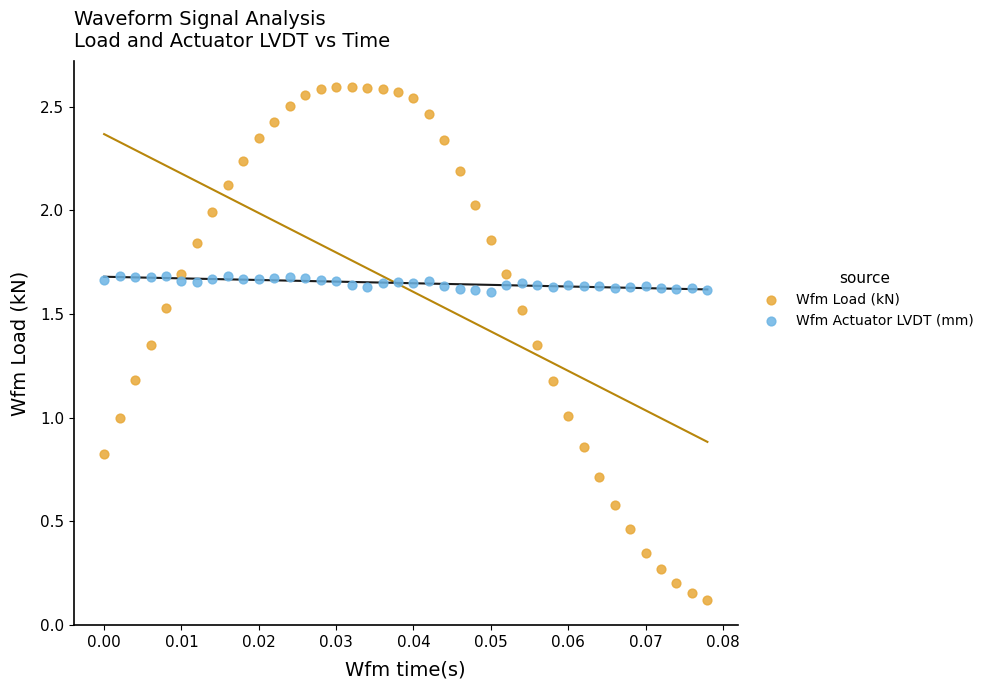

Which series contains the highest Y value?

Wfm Load (kN)